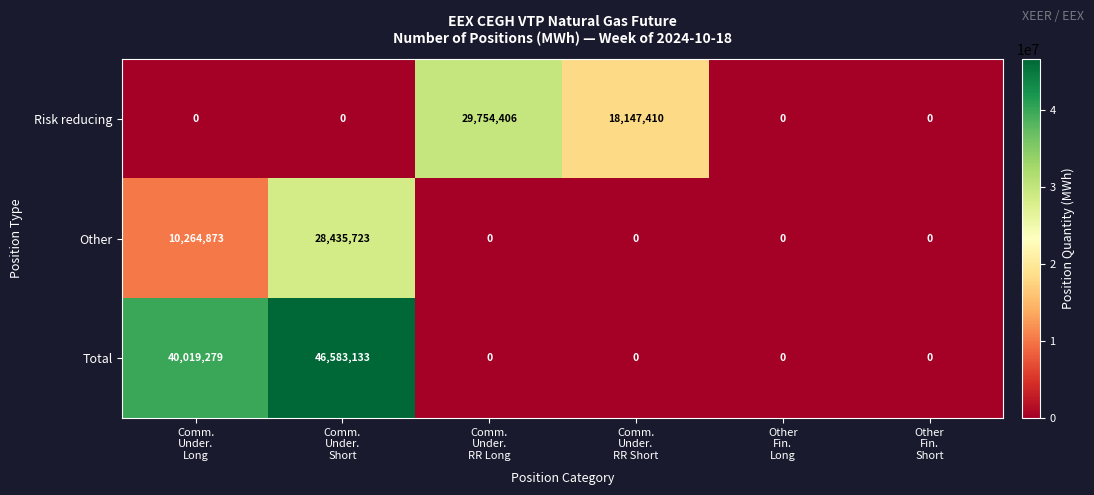

Reading right to left, transcribe all the data shown in this chart.

Risk reducing: 0	0	18147410	29754406	0	0
Other: 0	0	0	0	28435723	10264873
Total: 0	0	0	0	46583133	40019279